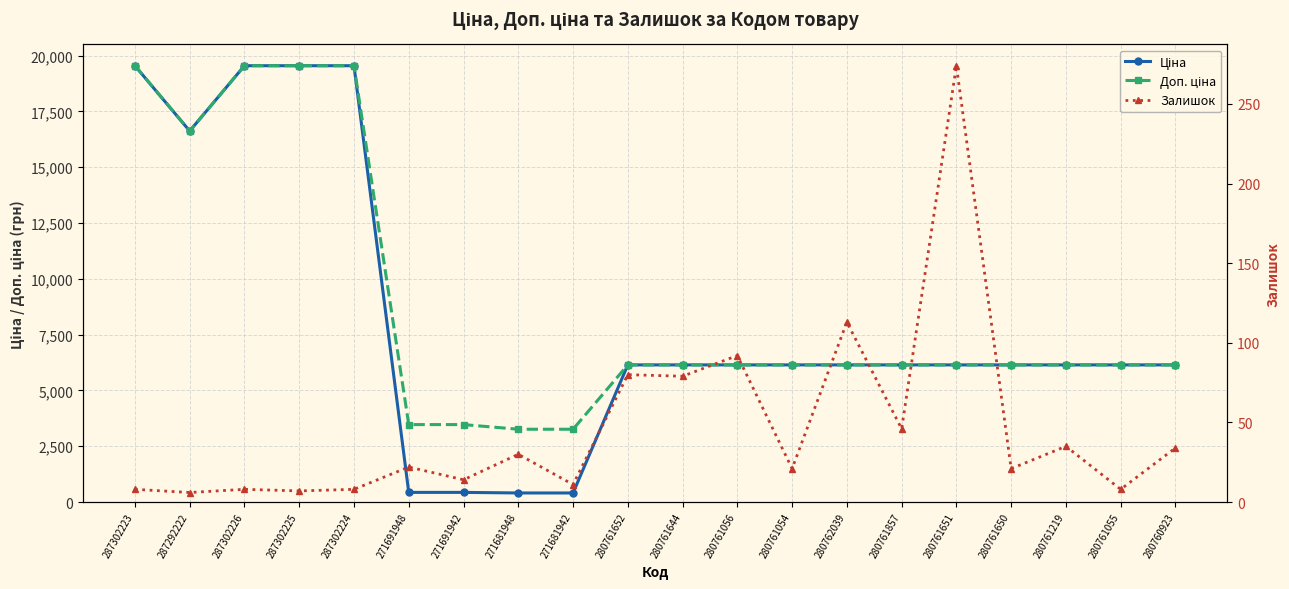

What are all the series names shown in the legend?

Ціна, Доп. ціна, Залишок